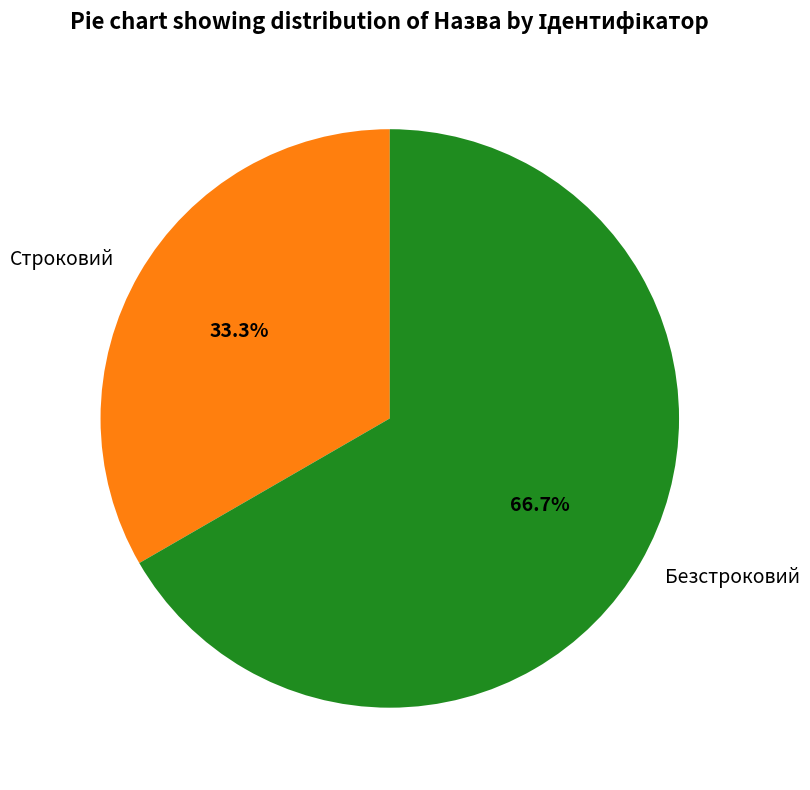

To the nearest percent, what portion does Строковий represent?

33%